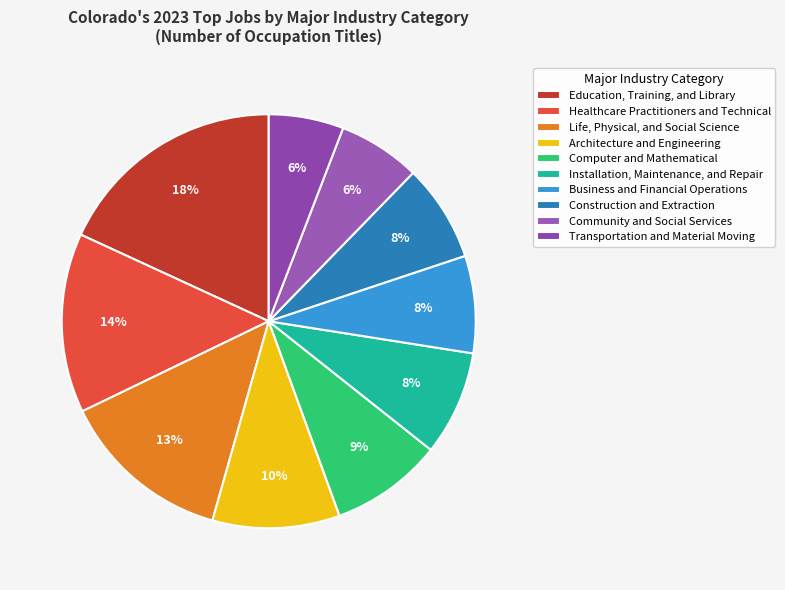

How many slices are in this pie chart?

10